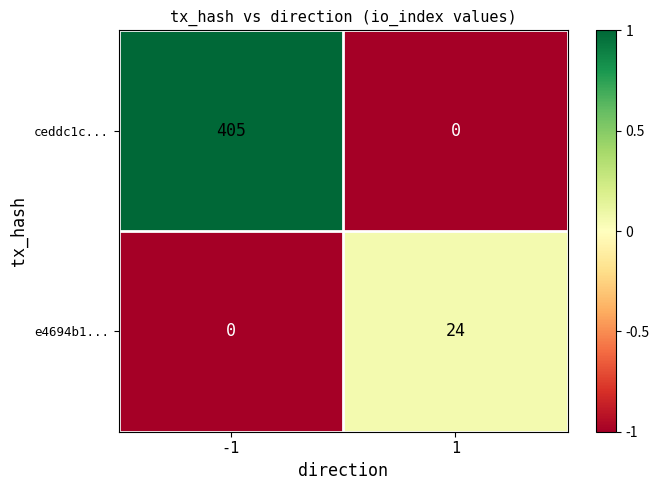

Between -1 and 1, which series saw the biggest shift?

ceddc1c...